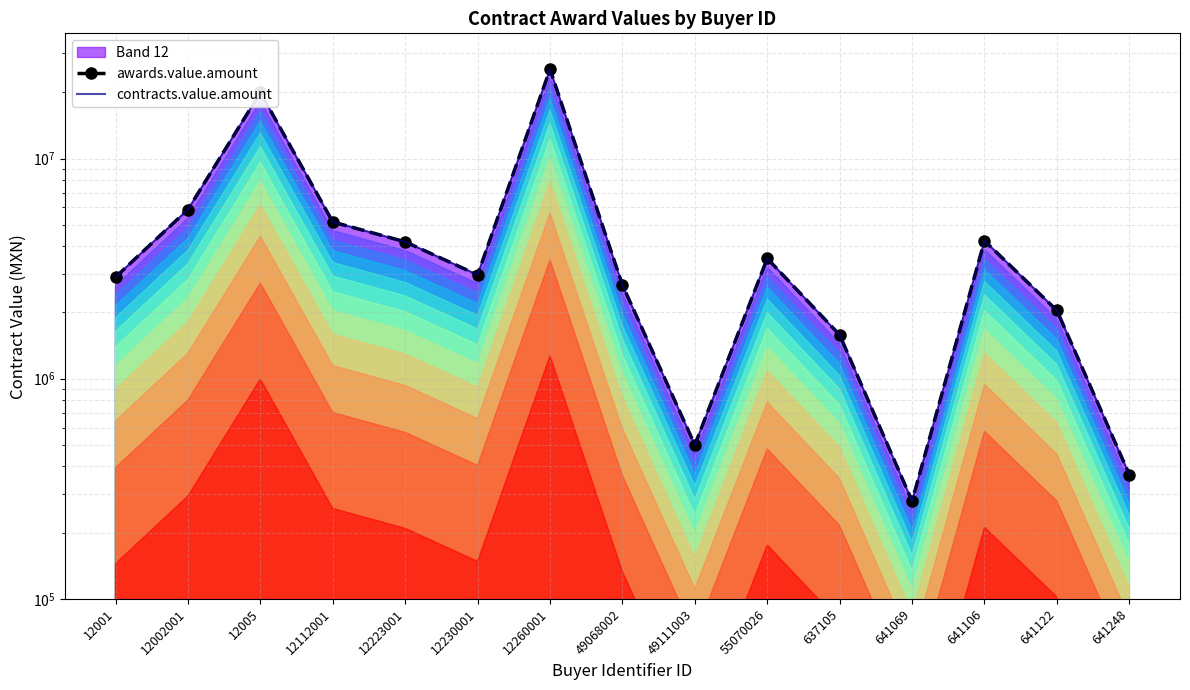

True or false: contracts.value.amount and awards.value.amount cross at least once.

False